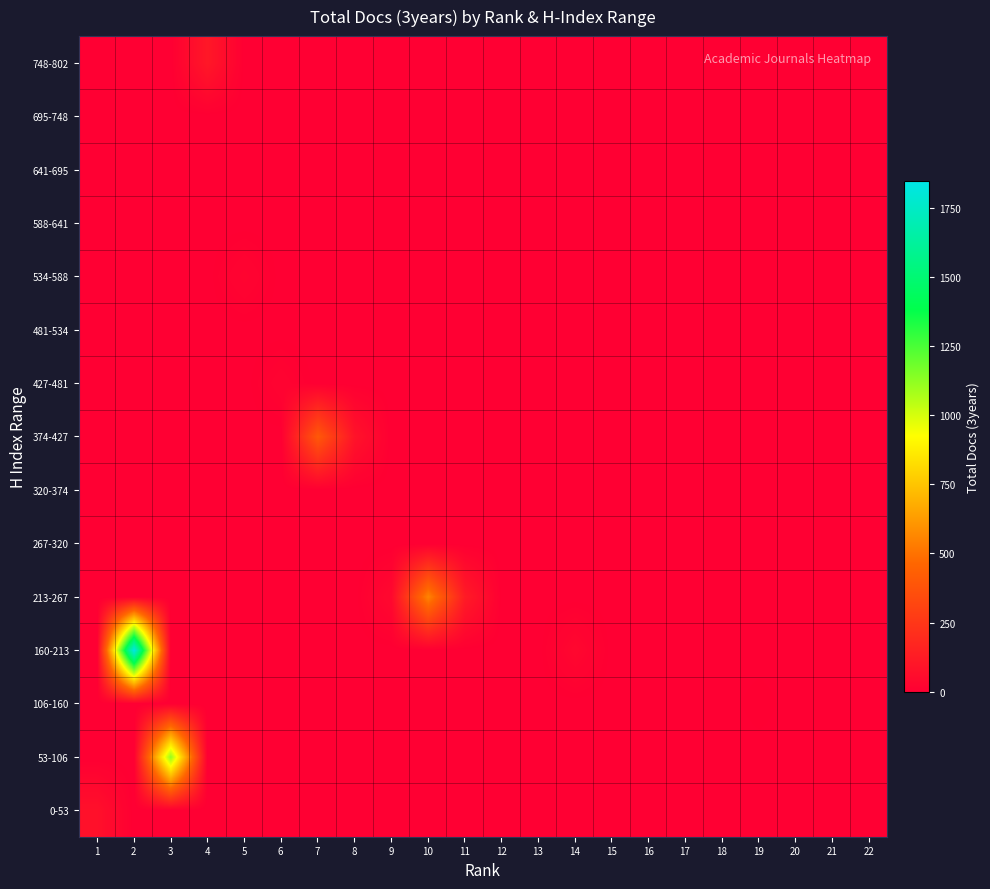

Reading right to left, extract all data points from this chart.

0-53: 22=0	21=0	20=0	19=0	18=0	17=0	16=0	15=0	14=0	13=0	12=0	11=0	10=0	9=0	8=0	7=0	6=0	5=0	4=0	3=0	2=0	1=78
53-106: 22=0	21=0	20=0	19=0	18=0	17=0	16=0	15=0	14=0	13=0	12=0	11=0	10=0	9=0	8=0	7=0	6=0	5=0	4=0	3=1119	2=0	1=0
106-160: 22=0	21=0	20=0	19=7	18=0	17=0	16=0	15=0	14=0	13=0	12=0	11=0	10=0	9=0	8=0	7=0	6=0	5=0	4=0	3=0	2=0	1=0
160-213: 22=0	21=0	20=0	19=0	18=0	17=0	16=0	15=0	14=37	13=0	12=0	11=0	10=0	9=0	8=0	7=0	6=0	5=0	4=0	3=0	2=1847	1=0
213-267: 22=0	21=0	20=0	19=0	18=0	17=0	16=0	15=0	14=0	13=0	12=0	11=126	10=554	9=42	8=0	7=0	6=0	5=0	4=0	3=0	2=0	1=0
267-320: 22=0	21=0	20=0	19=0	18=0	17=0	16=0	15=0	14=0	13=0	12=0	11=0	10=0	9=0	8=0	7=0	6=0	5=0	4=0	3=0	2=0	1=0
320-374: 22=0	21=0	20=0	19=0	18=0	17=0	16=0	15=0	14=0	13=0	12=0	11=0	10=0	9=0	8=0	7=0	6=0	5=0	4=0	3=0	2=0	1=0
374-427: 22=0	21=0	20=0	19=0	18=0	17=0	16=0	15=0	14=0	13=0	12=0	11=0	10=0	9=0	8=90	7=402	6=0	5=0	4=0	3=0	2=0	1=0
427-481: 22=0	21=0	20=0	19=0	18=0	17=0	16=0	15=0	14=0	13=0	12=0	11=0	10=0	9=0	8=0	7=0	6=20	5=0	4=0	3=0	2=0	1=0
481-534: 22=0	21=0	20=0	19=0	18=0	17=0	16=0	15=0	14=0	13=0	12=0	11=0	10=0	9=0	8=0	7=0	6=0	5=0	4=0	3=0	2=0	1=0
534-588: 22=0	21=0	20=0	19=0	18=0	17=0	16=0	15=0	14=0	13=0	12=0	11=0	10=0	9=0	8=0	7=0	6=0	5=25	4=0	3=0	2=0	1=0
588-641: 22=0	21=0	20=0	19=0	18=0	17=0	16=0	15=0	14=0	13=0	12=0	11=0	10=0	9=0	8=0	7=0	6=0	5=0	4=0	3=0	2=0	1=0
641-695: 22=0	21=0	20=0	19=0	18=0	17=0	16=0	15=0	14=0	13=0	12=0	11=0	10=0	9=0	8=0	7=0	6=0	5=0	4=0	3=0	2=0	1=0
695-748: 22=0	21=0	20=0	19=0	18=0	17=0	16=0	15=0	14=0	13=0	12=0	11=0	10=0	9=0	8=0	7=0	6=0	5=0	4=0	3=0	2=0	1=0
748-802: 22=0	21=0	20=0	19=0	18=0	17=0	16=0	15=0	14=0	13=0	12=0	11=0	10=0	9=0	8=0	7=0	6=0	5=0	4=110	3=0	2=0	1=0